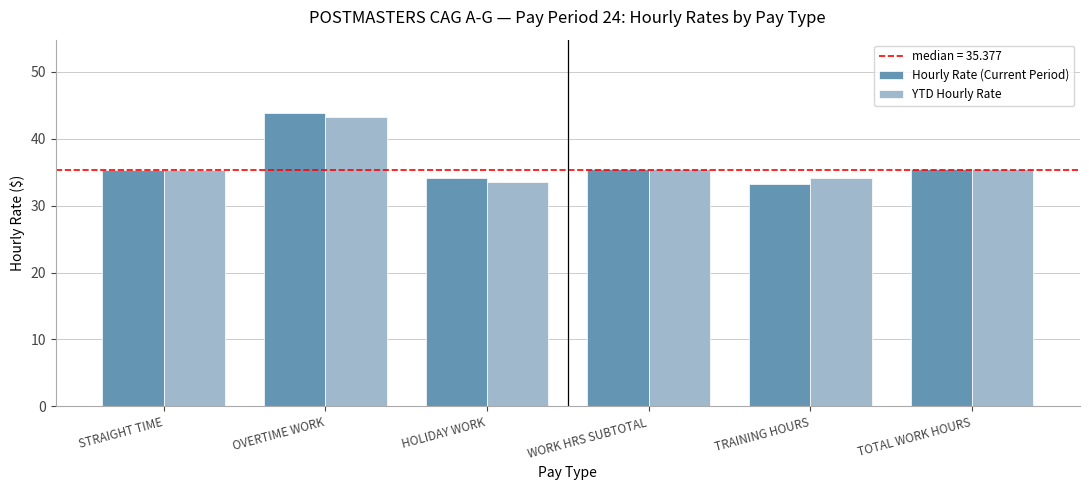

What is the label of the 1st bar from the right?

TOTAL WORK HOURS